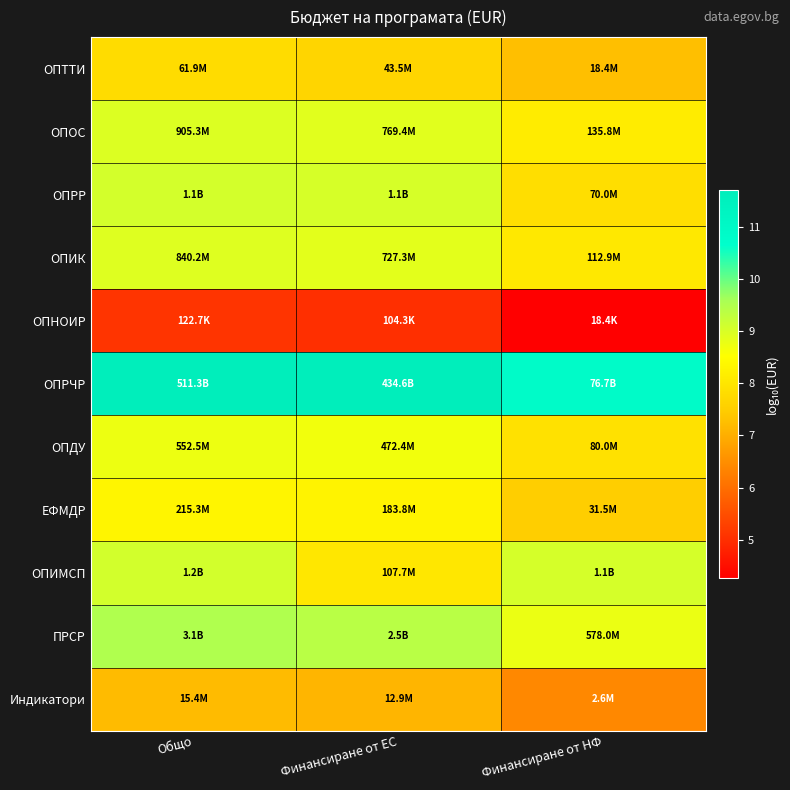

How many categories are shown in the chart?

3